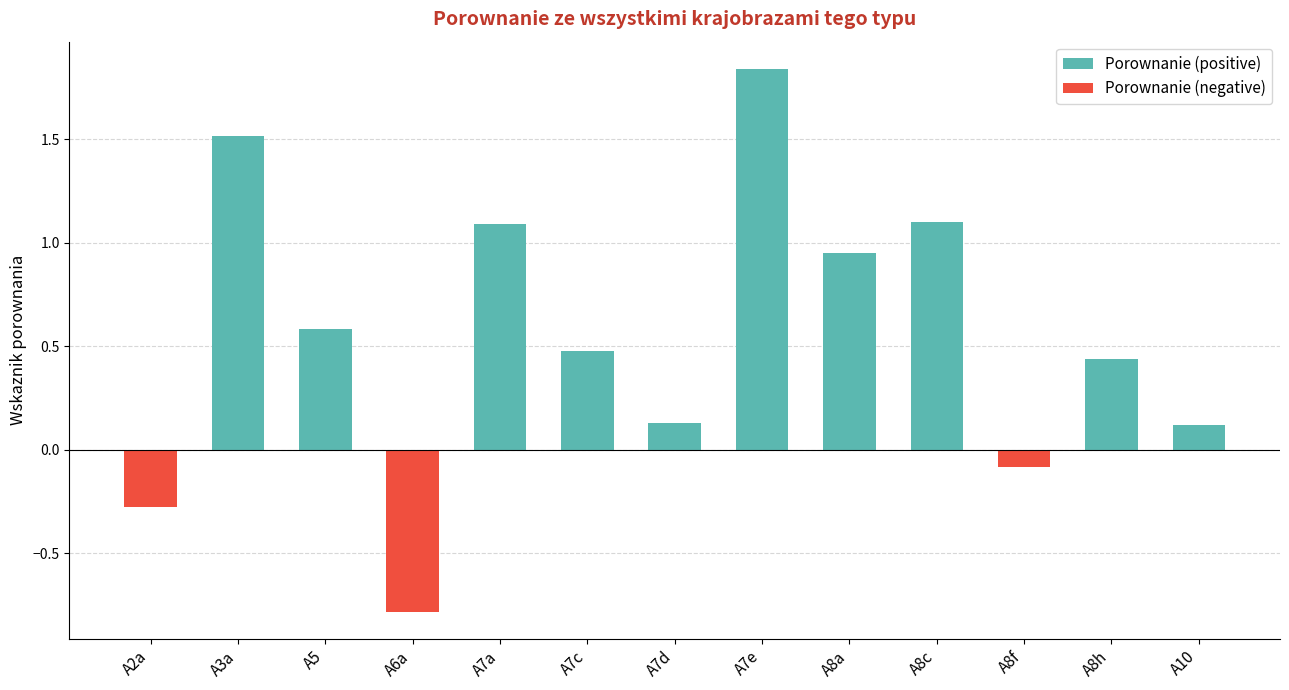

At which category is the sum across all series the highest?

A7e